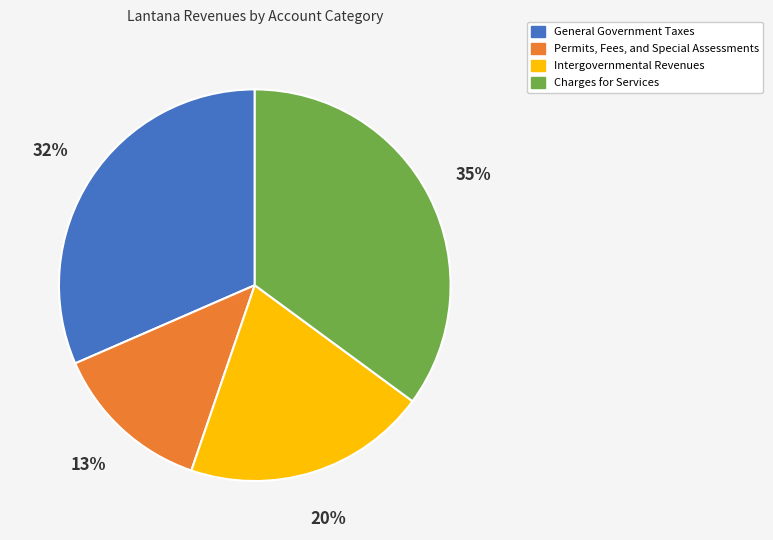

Do General Government Taxes and Permits, Fees, and Special Assessments together represent more than half of the pie?

No